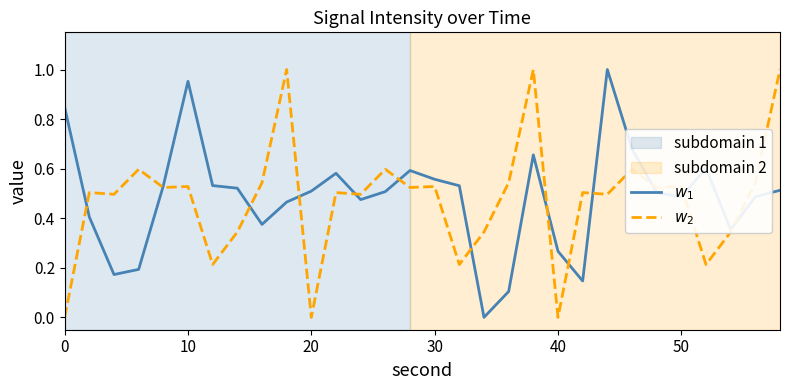

Which series ends up on top after the final intersection of $w_2$ and $w_1$?

$w_2$